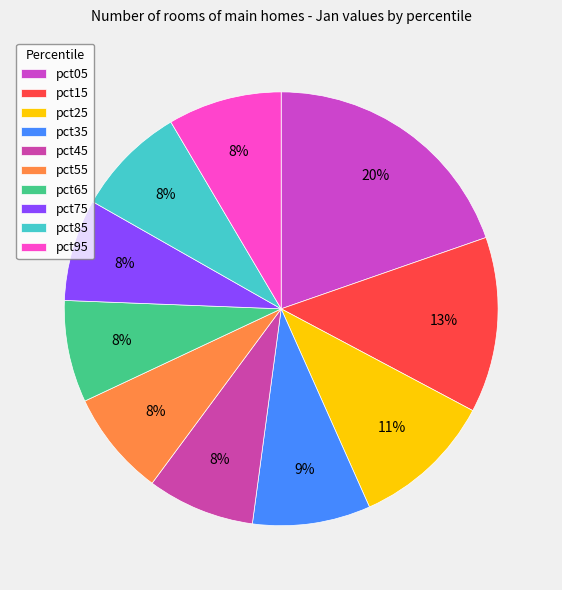

Rank the categories by value from highest to lowest.

pct05, pct15, pct25, pct35, pct95, pct85, pct45, pct55, pct75, pct65